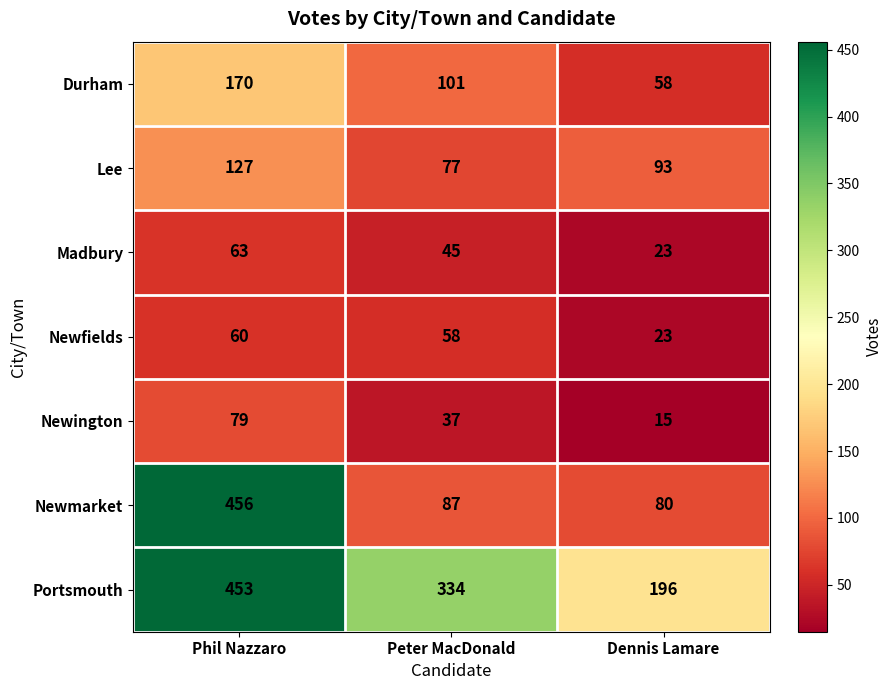

What value does the Newfields series have at Dennis Lamare, to the nearest 10?

20